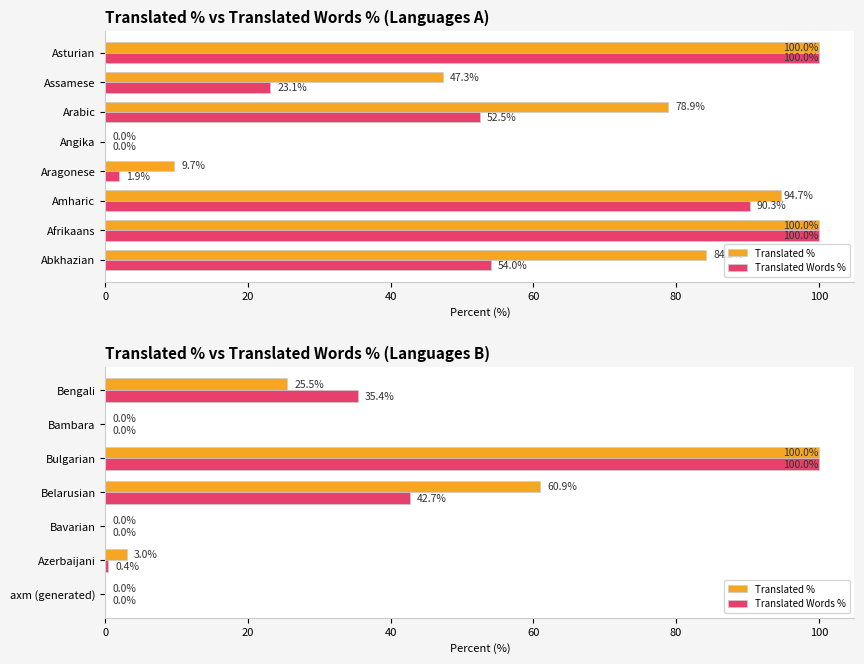

Between axm (generated) and Azerbaijani, which series saw the biggest shift?

Translated %